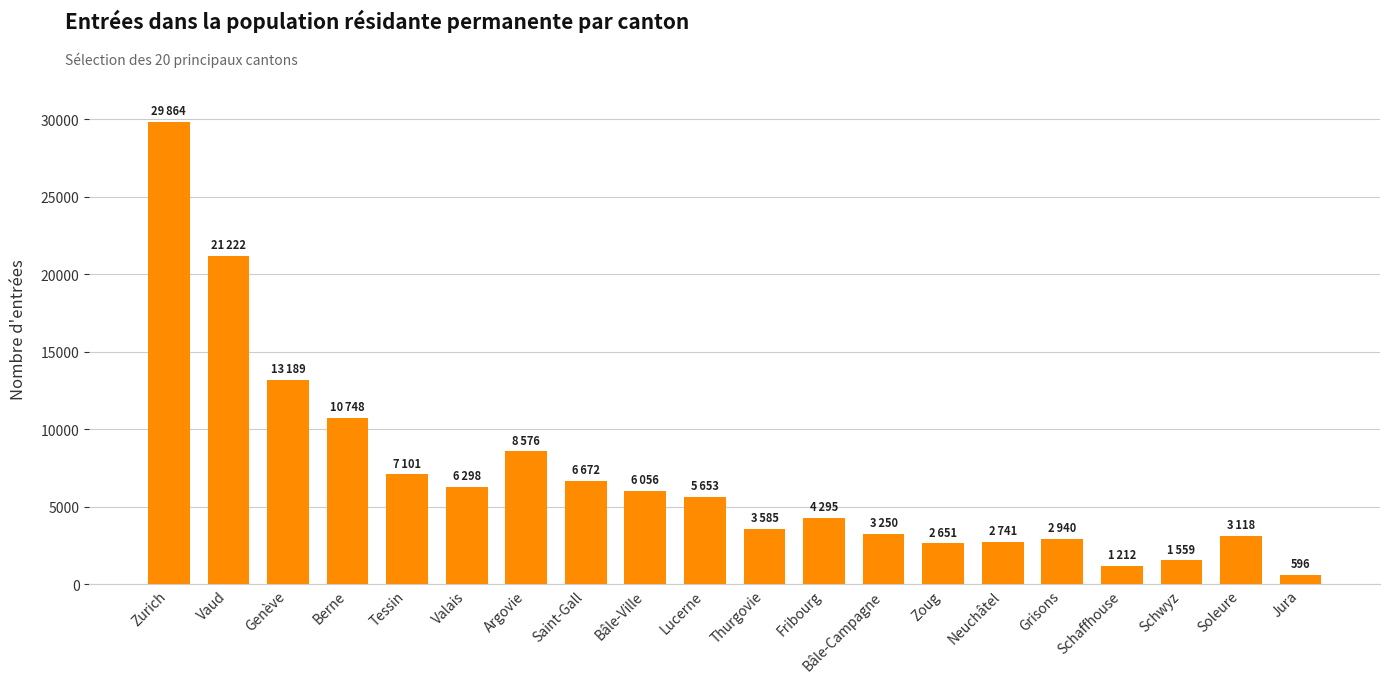

What is the smallest value displayed?

596